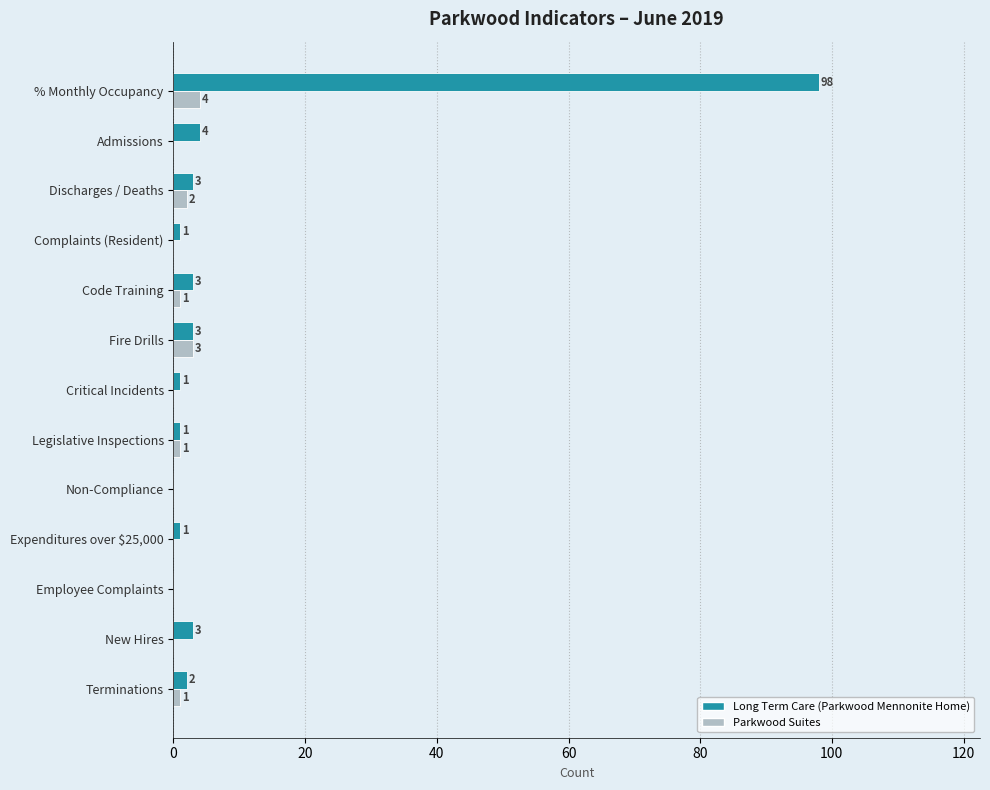

What are all the series names shown in the legend?

Long Term Care (Parkwood Mennonite Home), Parkwood Suites